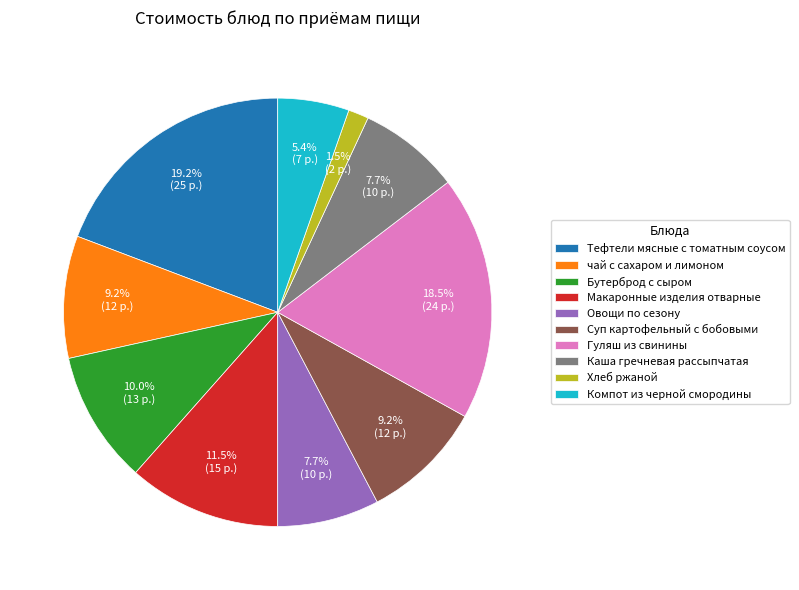

How much of the chart is everything except чай с сахаром и лимоном?

90.8%